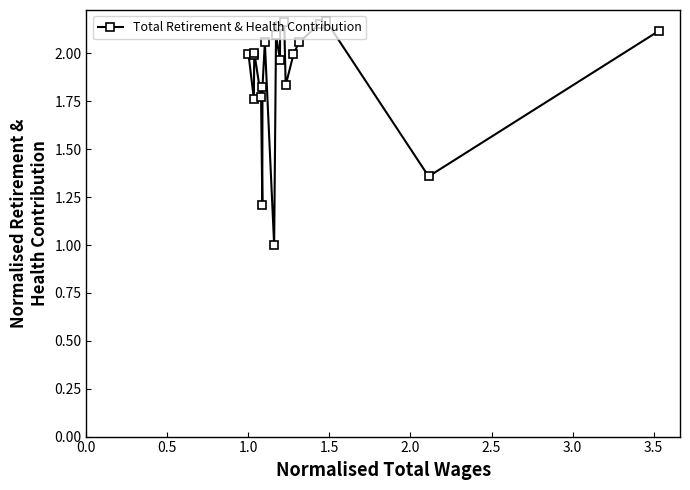

What is the smallest value displayed?

1.0